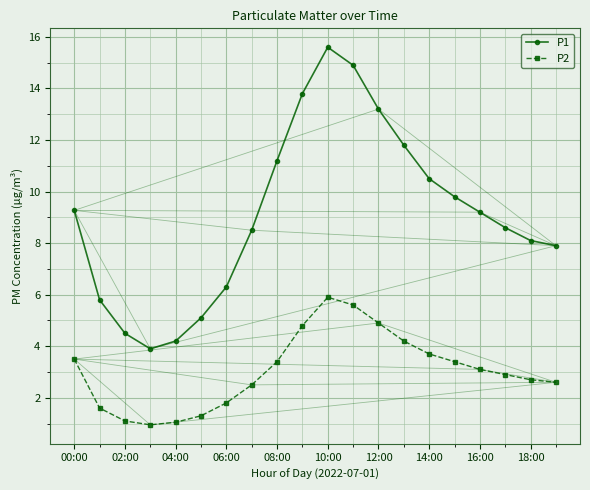

In P1, how many points are higher than both neighbors (excluding endpoints)?

1